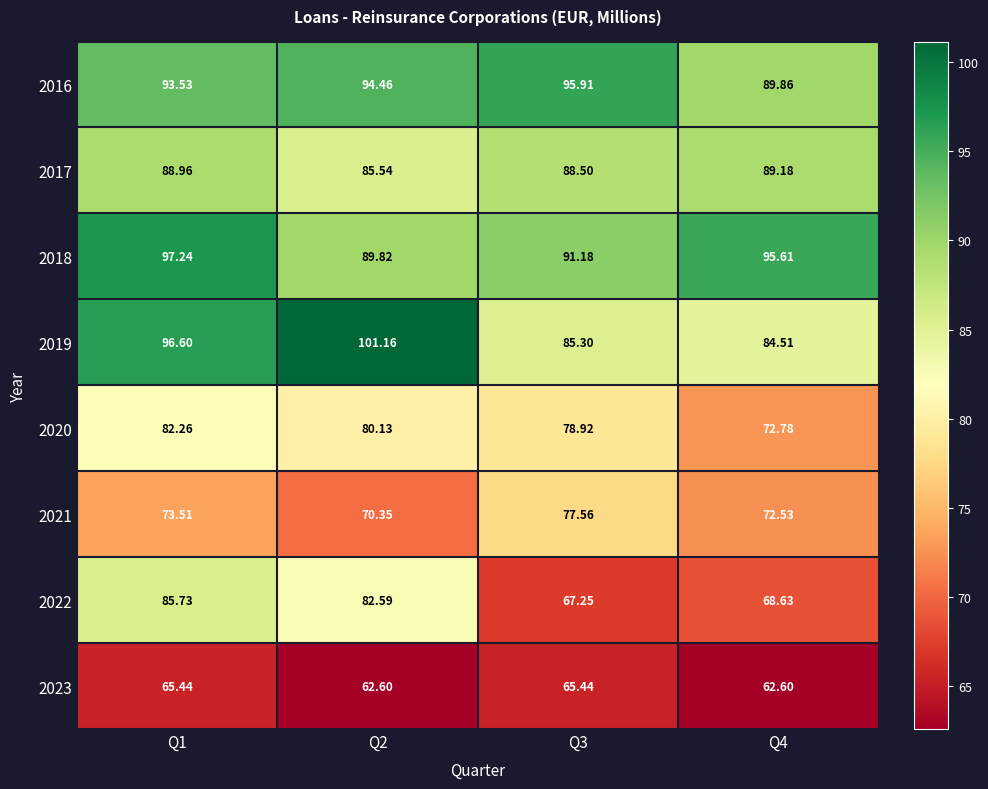

How many categories are shown in the chart?

4